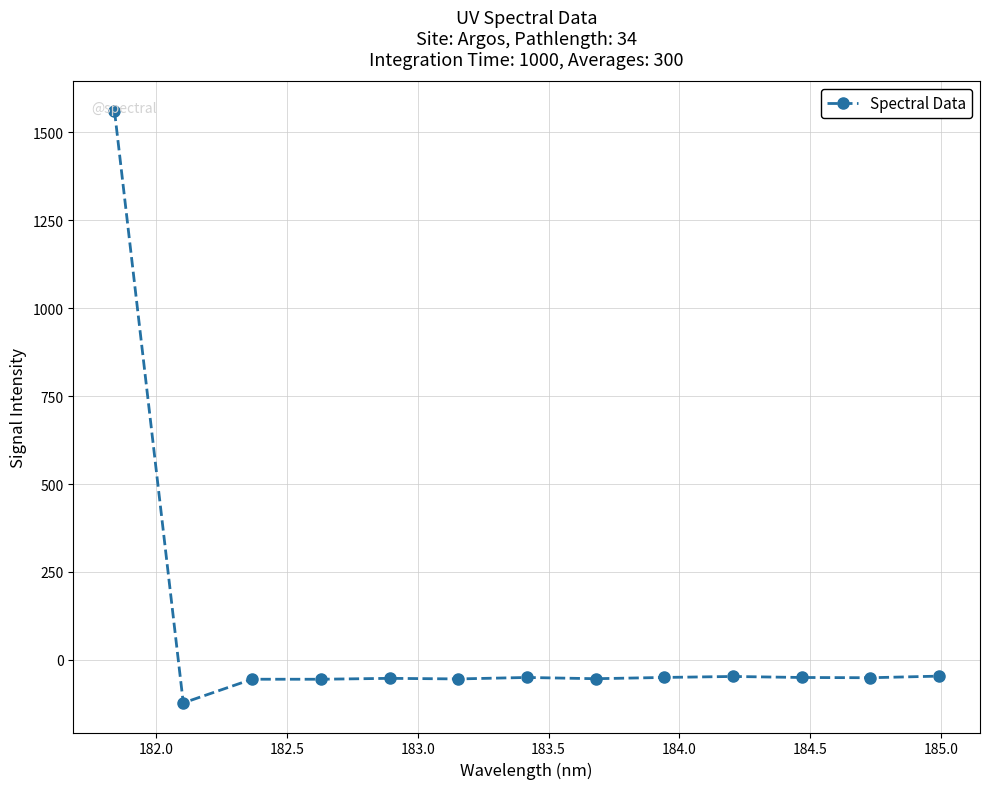

True or false: there are more than 1 points higher than both neighbors.

True